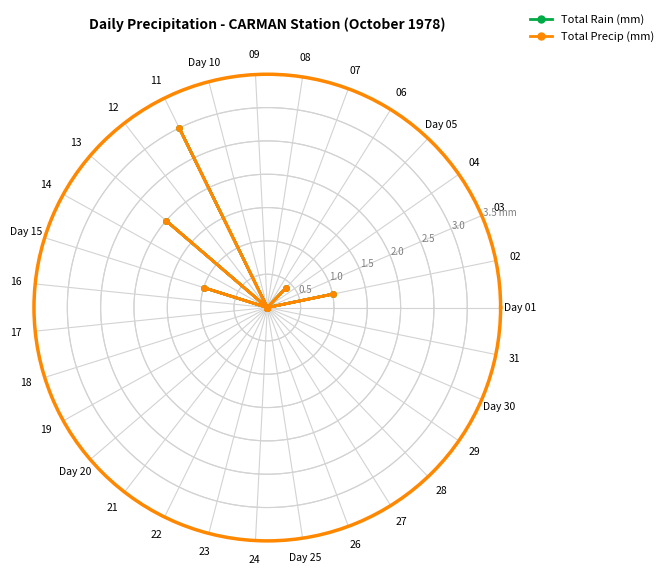

True or false: Total Rain (mm) and Total Precip (mm) intersect in this chart.

False